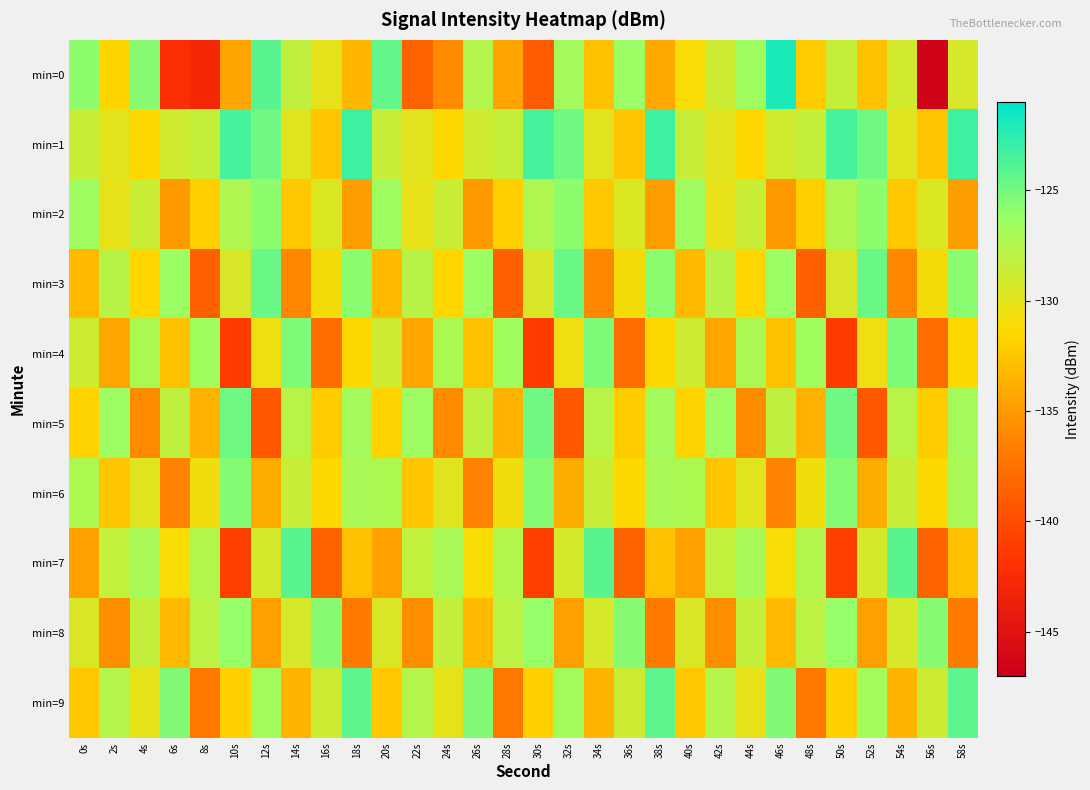

Rank the series by their maximum value, from lowest to highest.

min=2, min=8, min=6, min=4, min=5, min=3, min=9, min=7, min=1, min=0